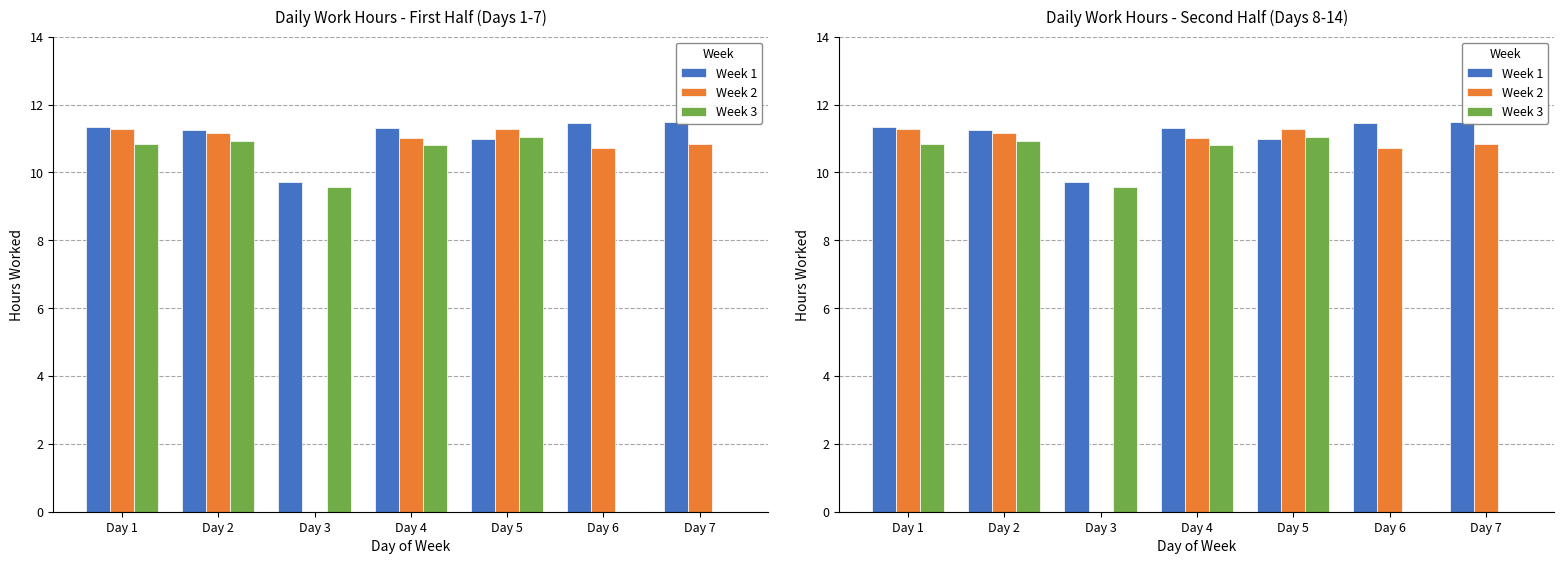

Rank the series by their average value, from highest to lowest.

Week 1, Week 2, Week 3